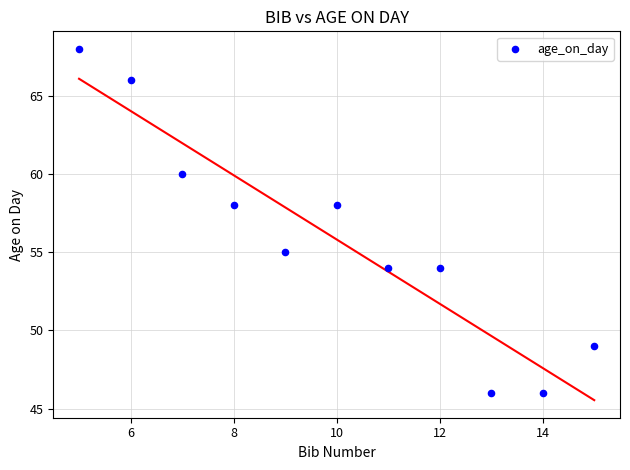

What is the range of X values (max minus min)?

10